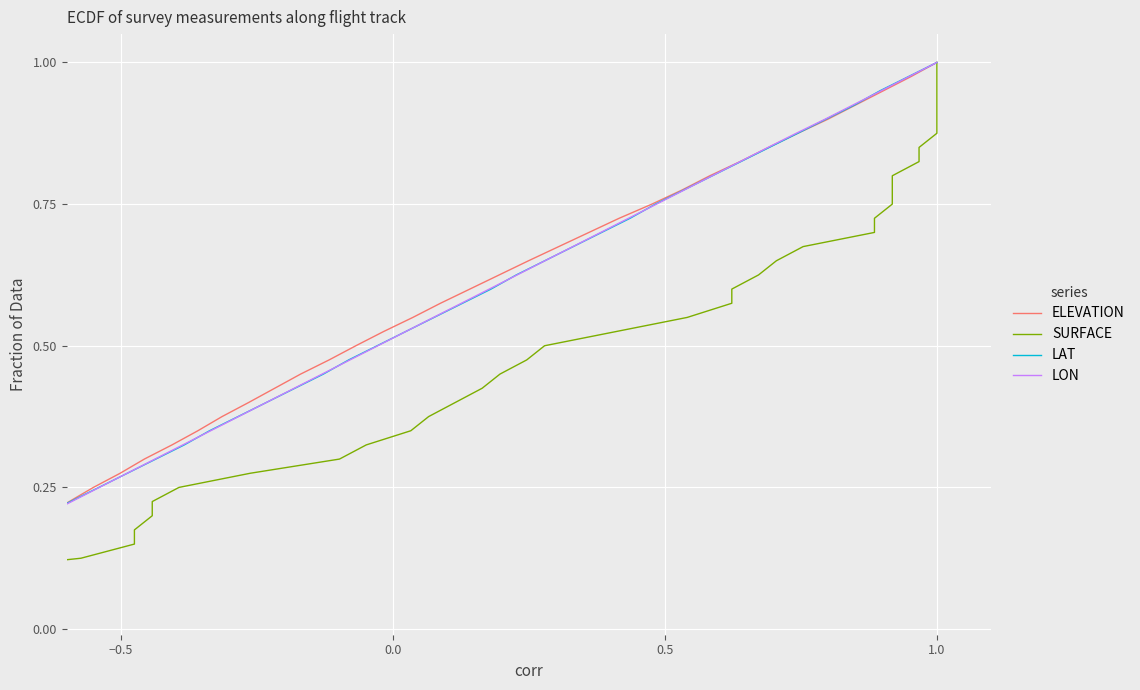

List the series in order of their peak value, highest first.

ELEVATION, SURFACE, LAT, LON